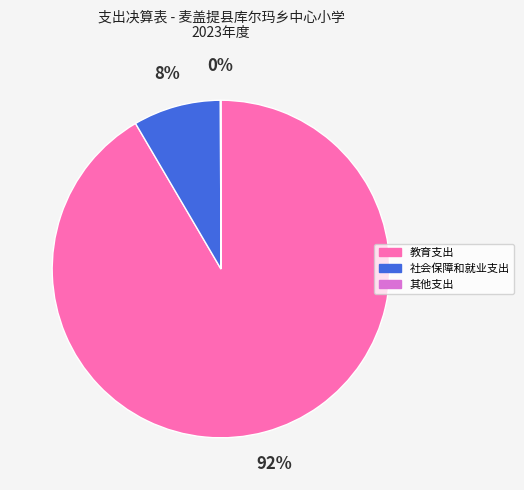

Which slice is the largest?

教育支出